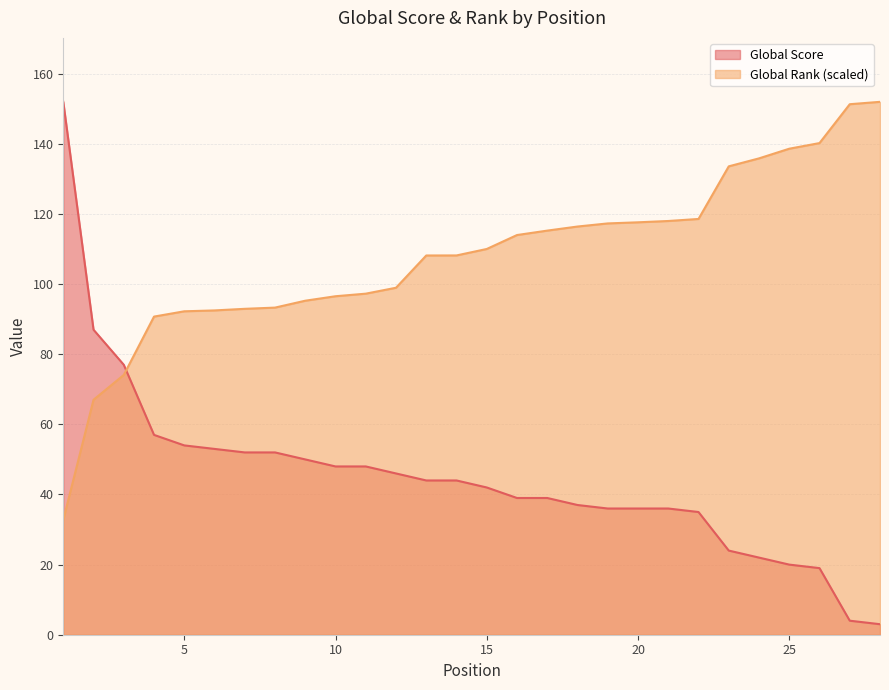

How many values in the Global Score series exceed 44?

12